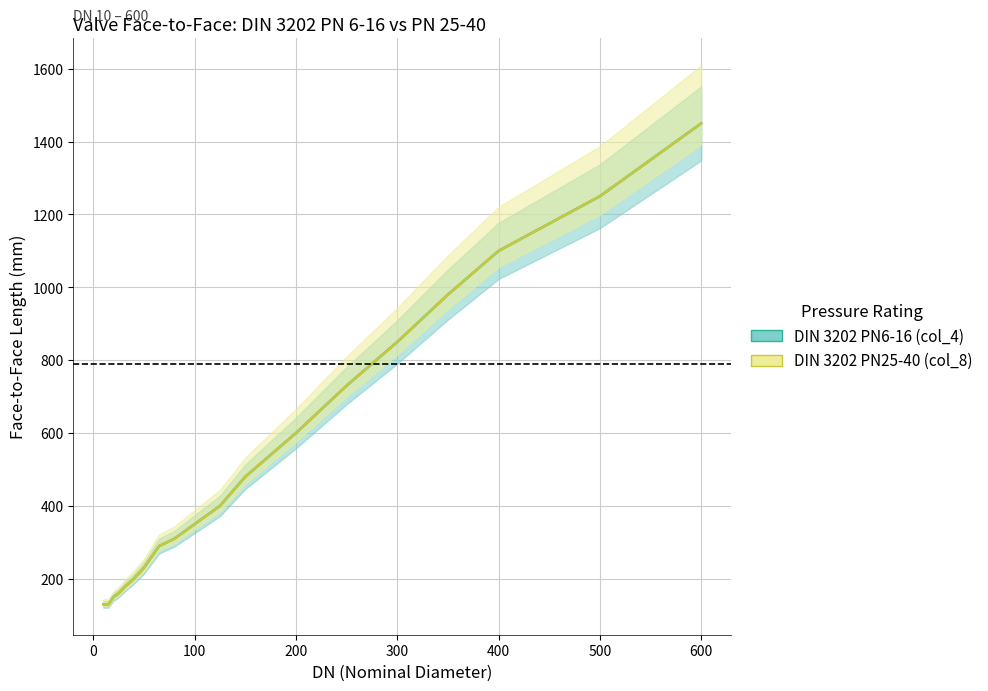

At which label is DIN 3202 PN6-16 (col_4) closest to 790?

250